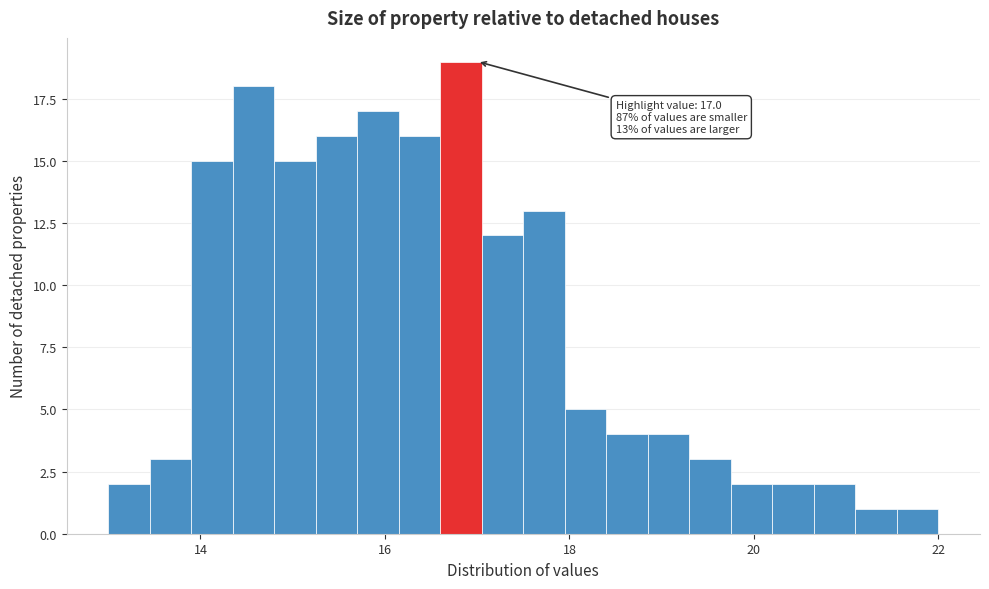

Read against the x-axis, roughly where is the centre of the tallest bar?

16.8